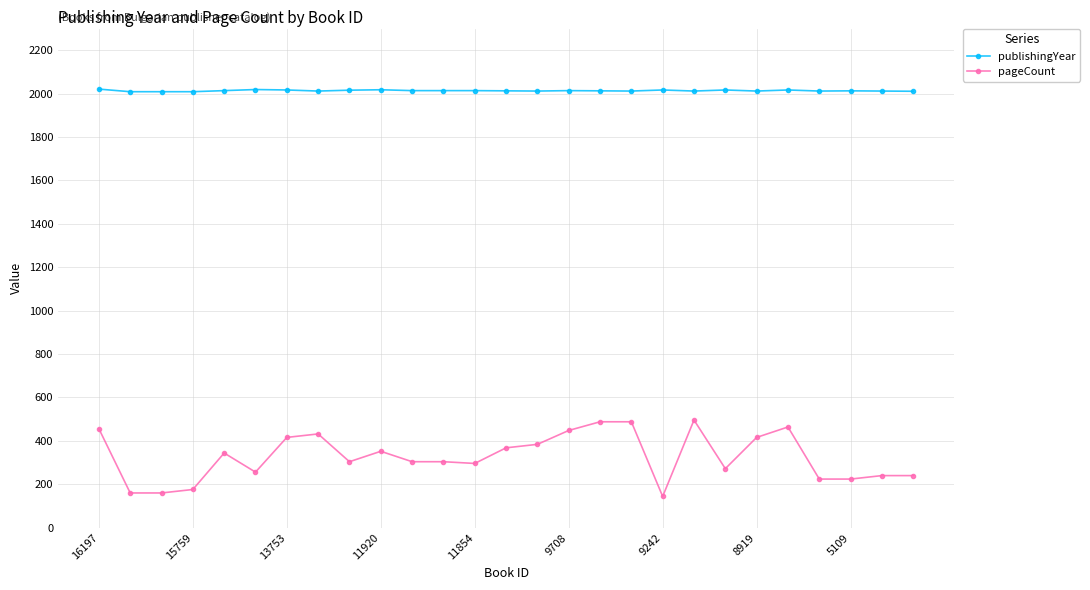

Does the chart have visible grid lines?

Yes